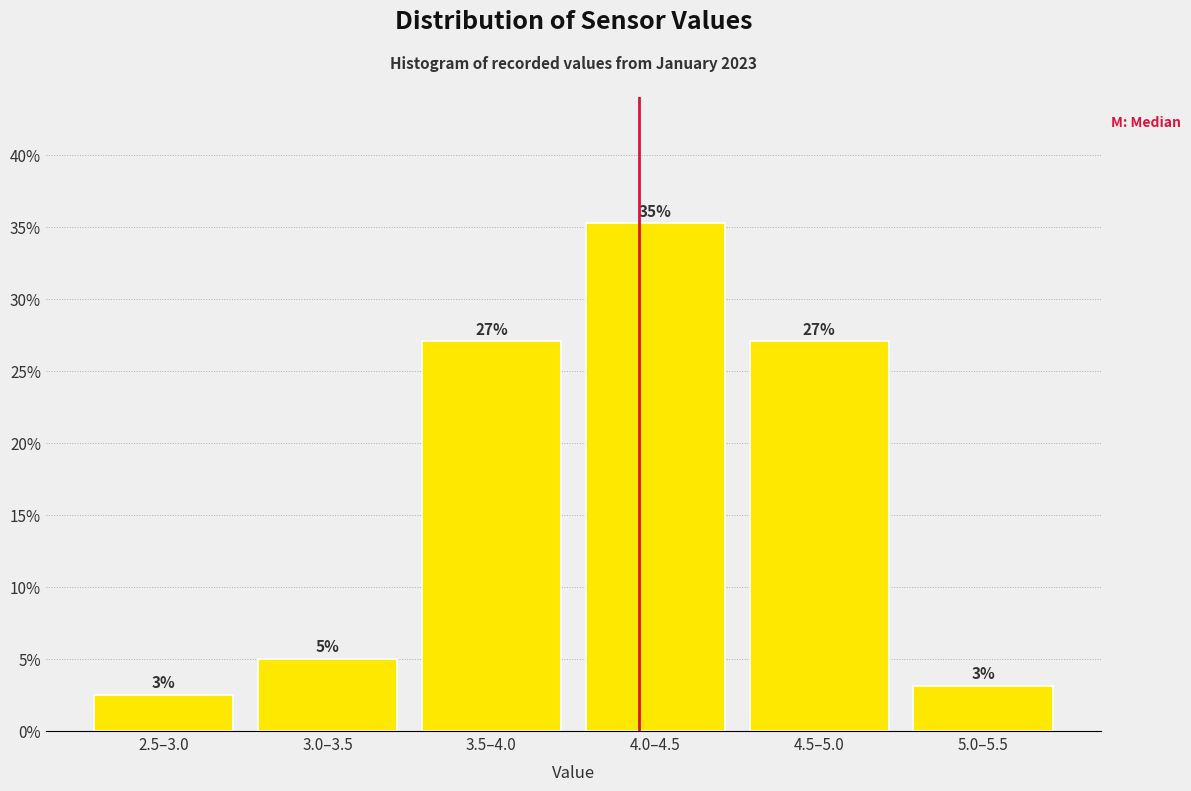

What is the average value?

16.7